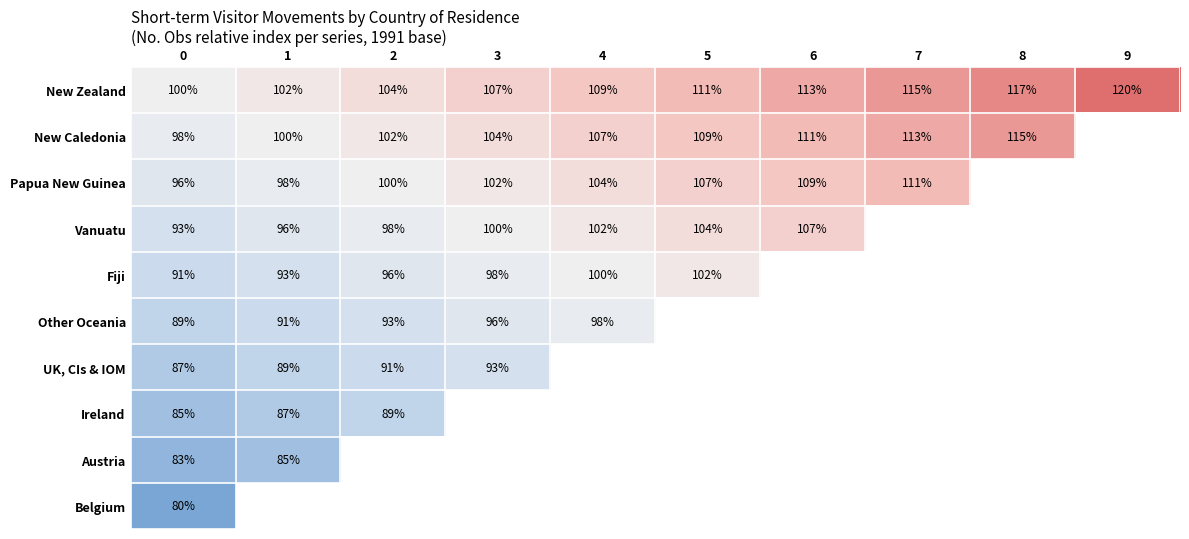

What is the spread (max minus min) of values at 3?

14.0